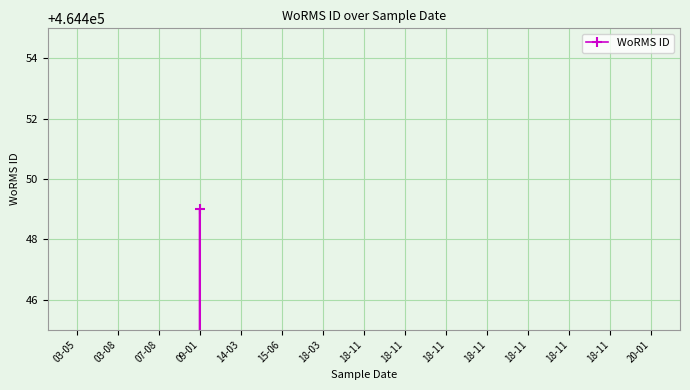

What is the smallest value displayed?

450619